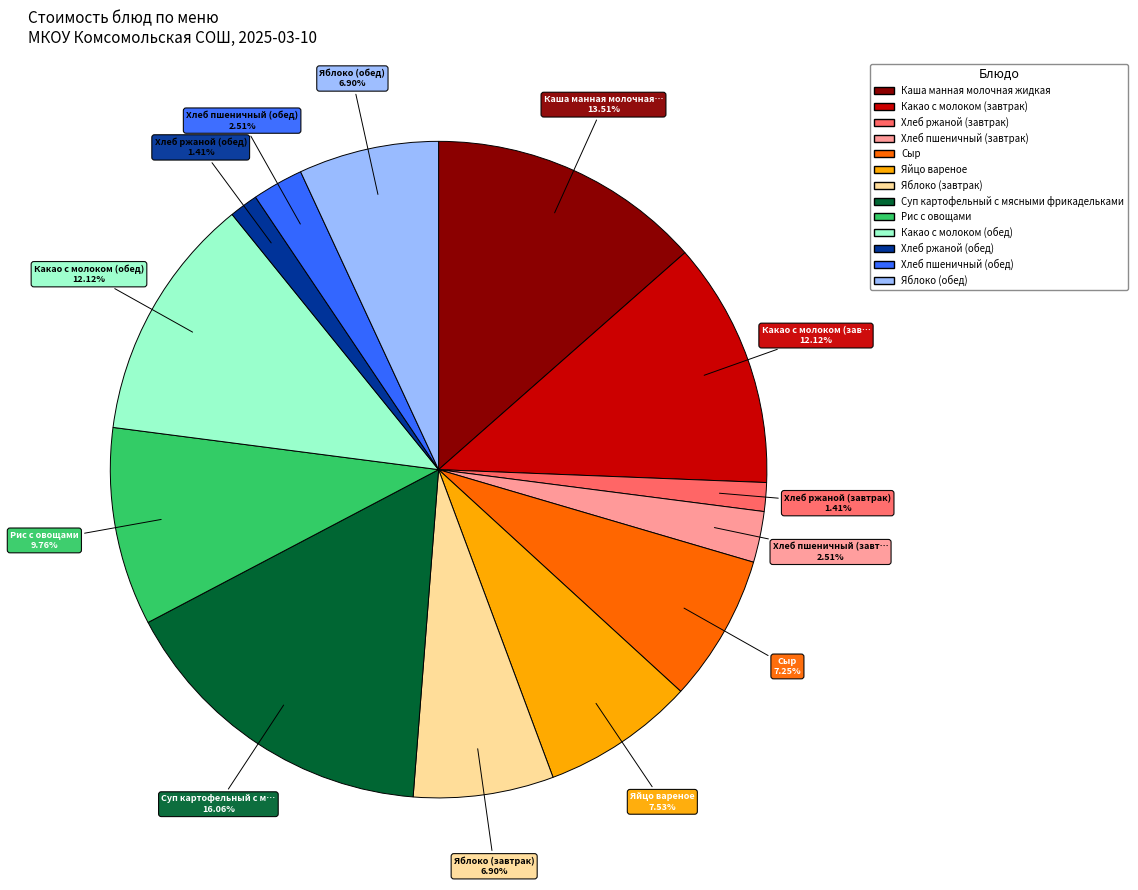

Does any single category account for the majority?

No